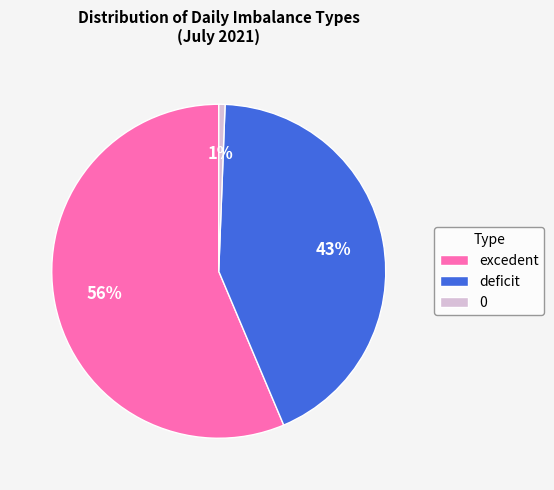

Combined, do 0 and deficit account for over 50%?

No